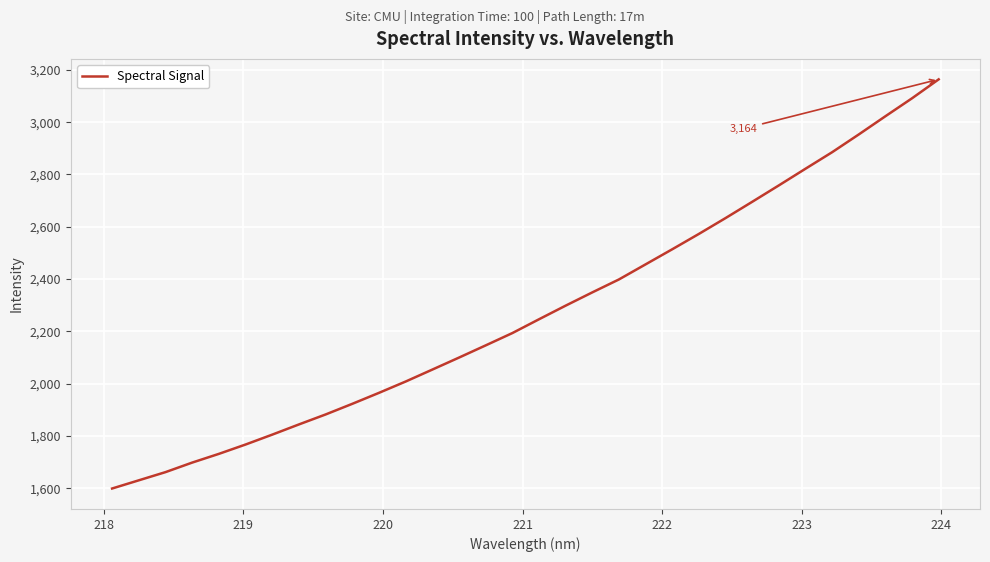

What is the difference between the maximum and minimum values?

1564.1